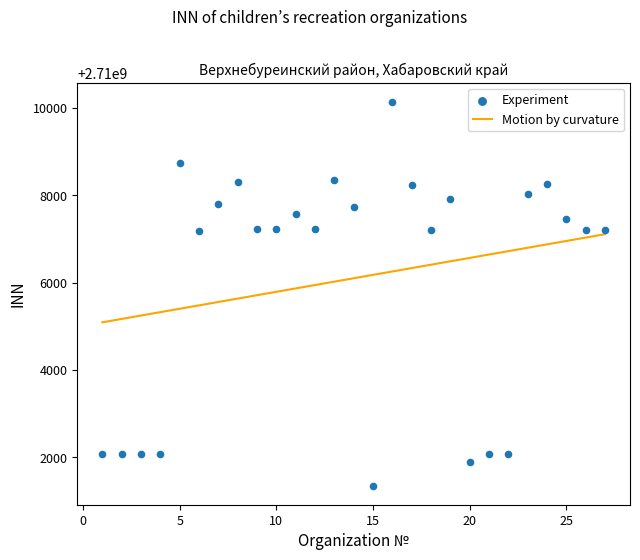

At how many categories does at least one series exceed 2710002919?

27